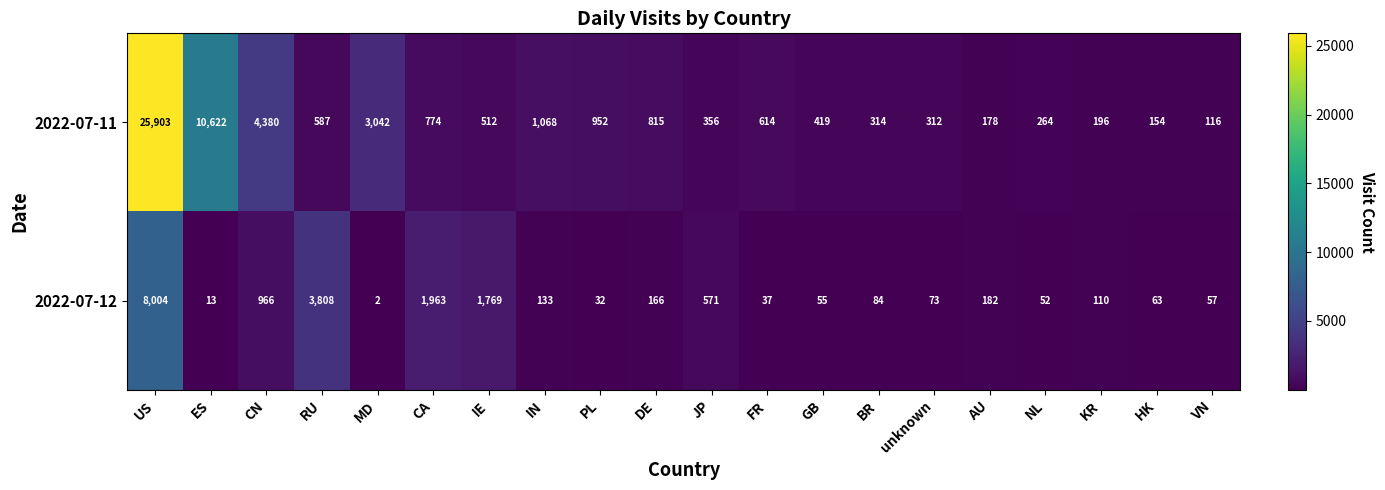

List the series in order of their peak value, lowest first.

2022-07-12, 2022-07-11